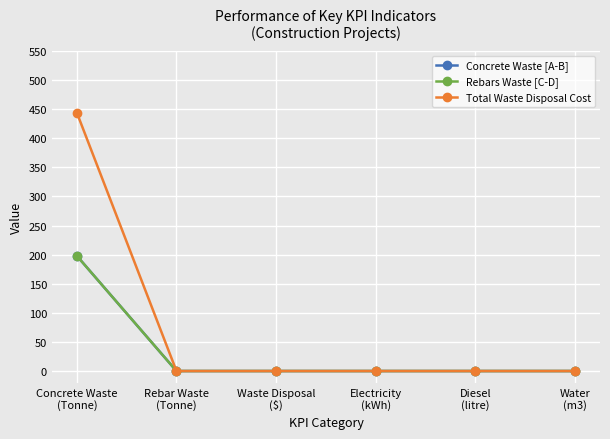

At how many categories does at least one series exceed 77?

1